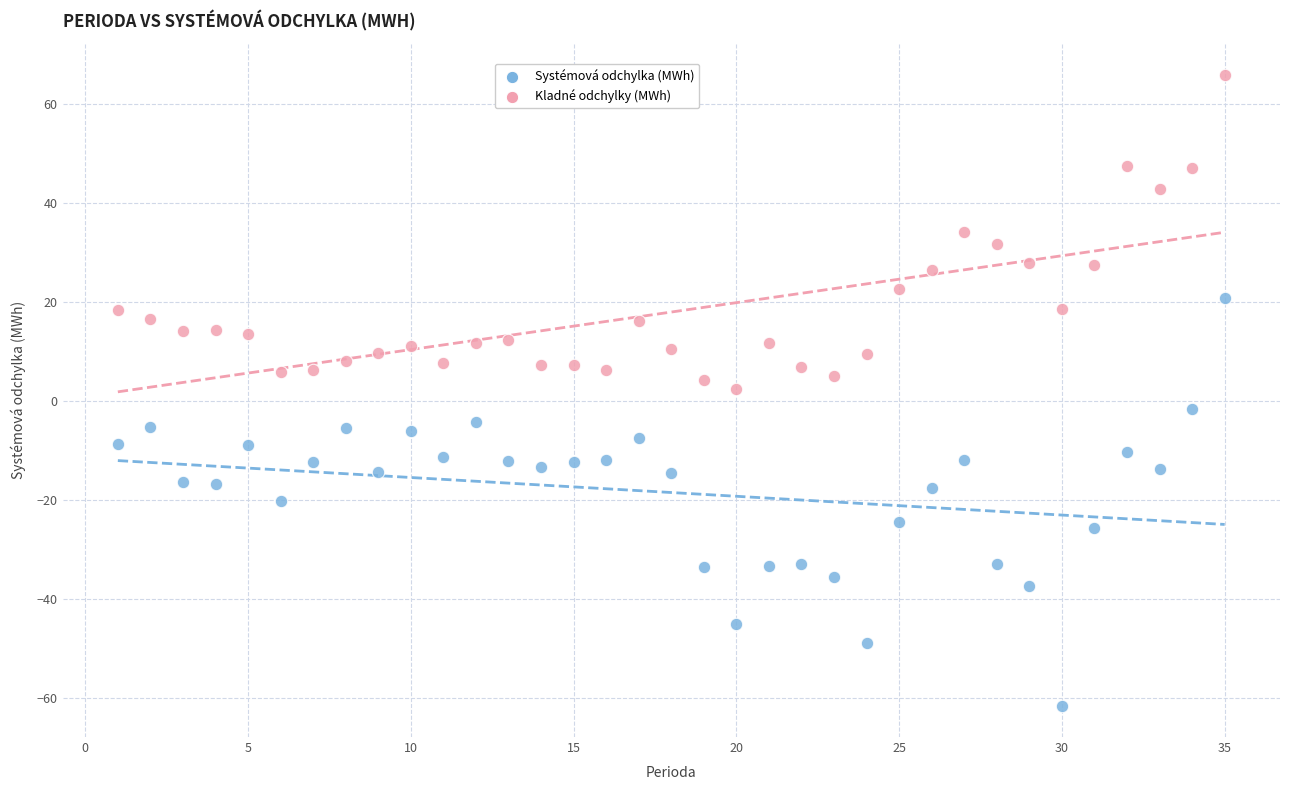

Across all data points, what is the range of Y values (max minus min)?

127.3